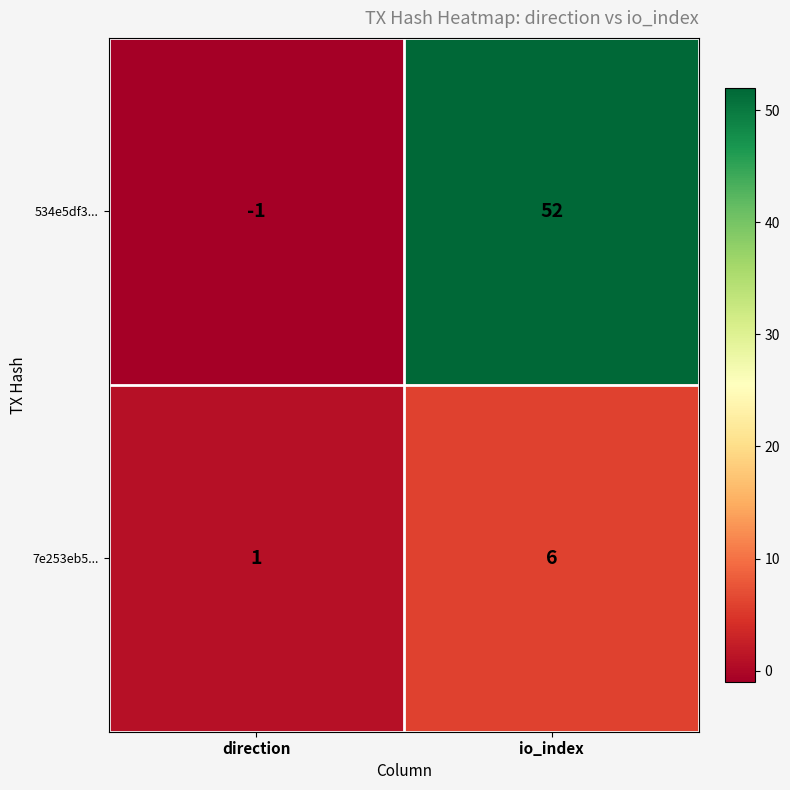

At which label is 534e5df3... closest to 25?

direction